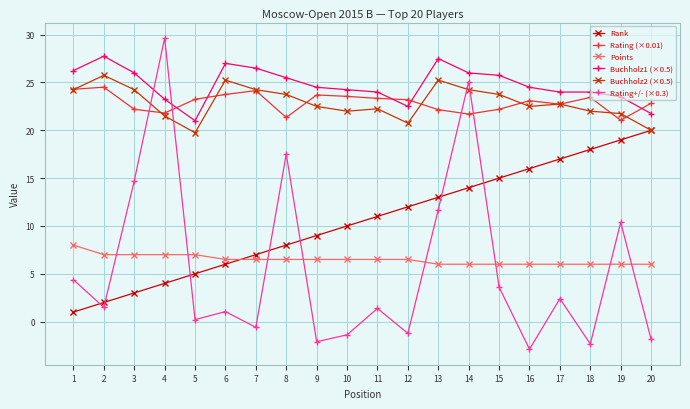

Which series has the largest total across all categories?

Buchholz1 (×0.5)